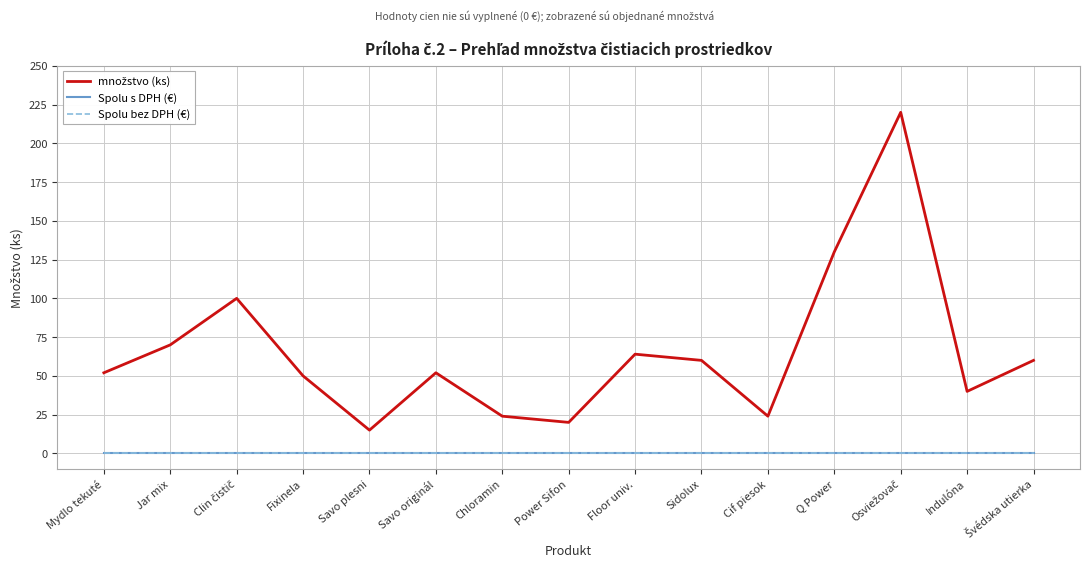

True or false: množstvo (ks) and Spolu s DPH (€) cross at least once.

False